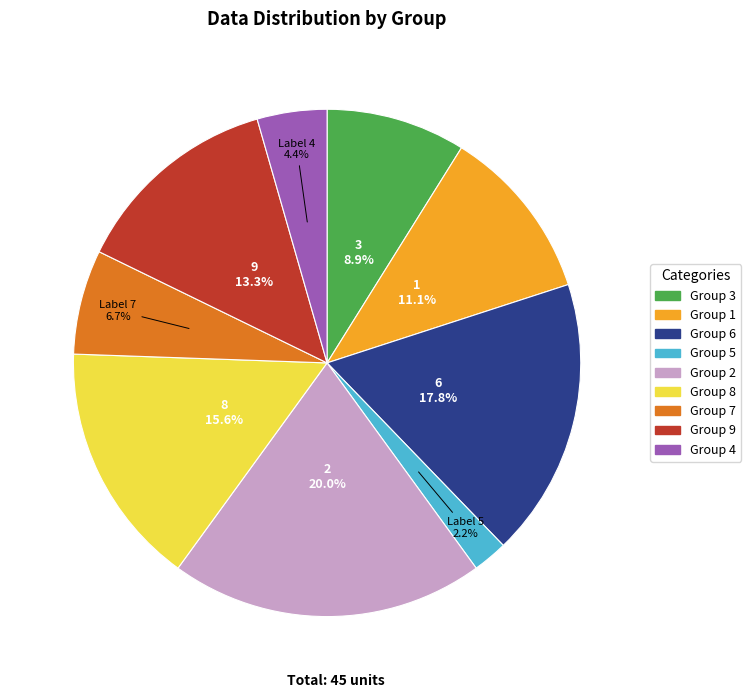

Which slice is the largest?

Group 2